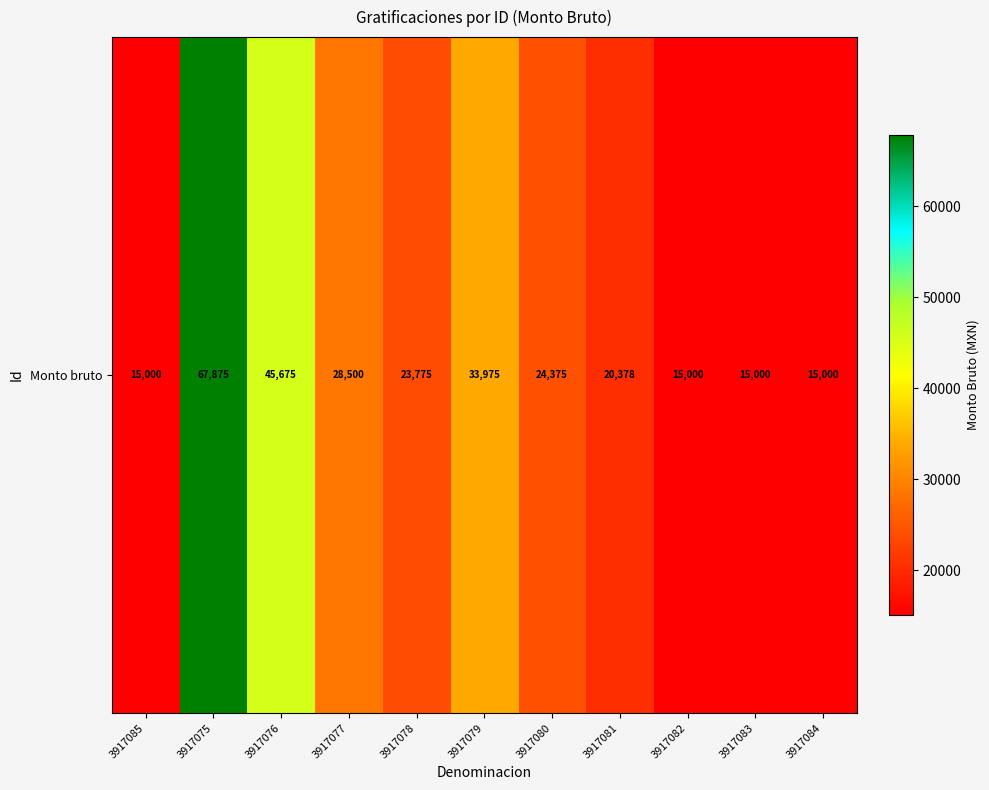

What is the minimum value shown in the chart?

15000.0